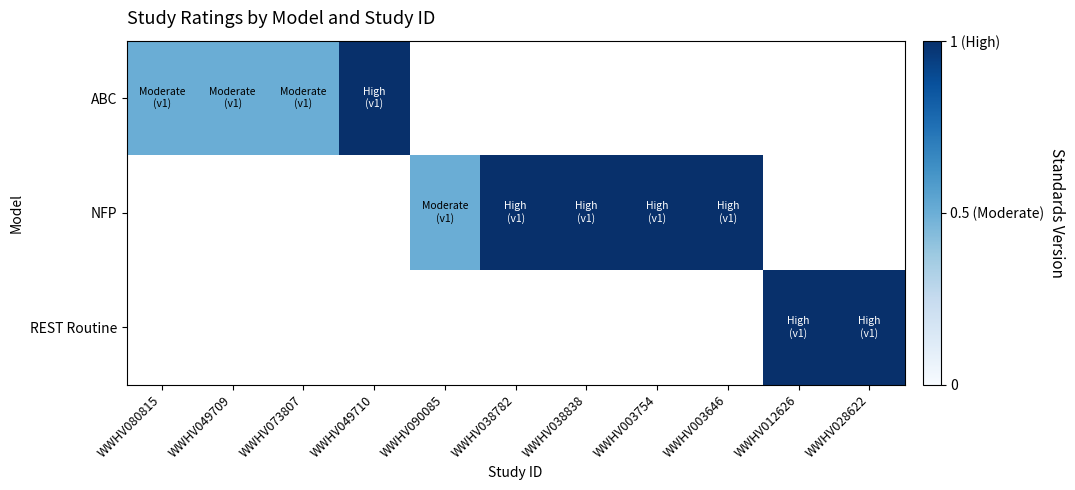

Is the value of REST Routine at WWHV012626 greater than the value of NFP at WWHV090085?

Yes